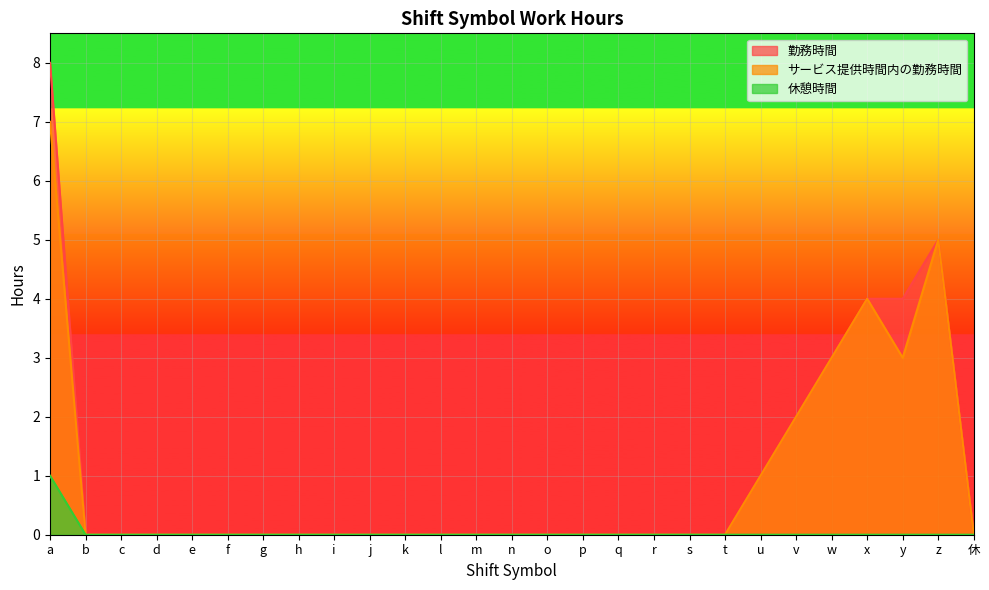

Reading left to right, transcribe all the data shown in this chart.

勤務時間: a=8	b=0	c=0	d=0	e=0	f=0	g=0	h=0	i=0	j=0	k=0	l=0	m=0	n=0	o=0	p=0	q=0	r=0	s=0	t=0	u=1	v=2	w=3	x=4	y=4	z=5	休=0
サービス提供時間内の勤務時間: a=7	b=0	c=0	d=0	e=0	f=0	g=0	h=0	i=0	j=0	k=0	l=0	m=0	n=0	o=0	p=0	q=0	r=0	s=0	t=0	u=1	v=2	w=3	x=4	y=3	z=5	休=0
休憩時間: a=1	b=0	c=0	d=0	e=0	f=0	g=0	h=0	i=0	j=0	k=0	l=0	m=0	n=0	o=0	p=0	q=0	r=0	s=0	t=0	u=0	v=0	w=0	x=0	y=0	z=0	休=0